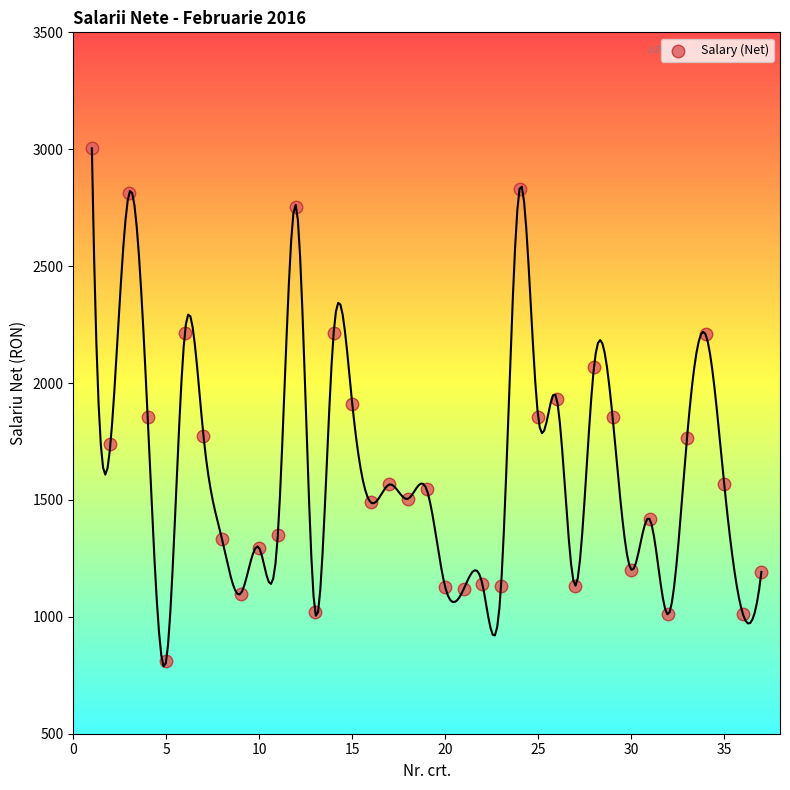

What is the range of Y values (max minus min)?

2192